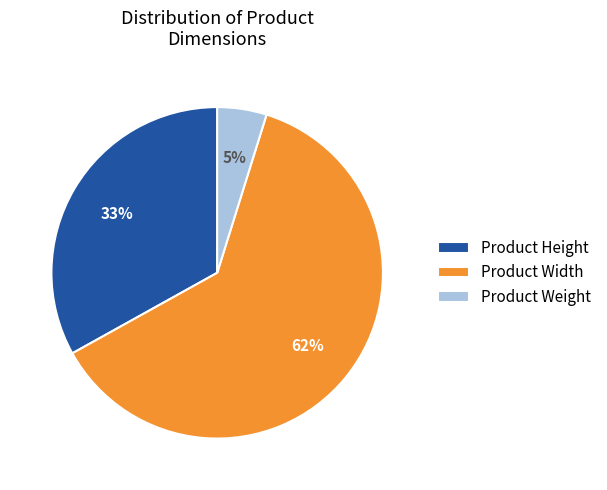

Is it true that Product Height is 43% of the pie?

False